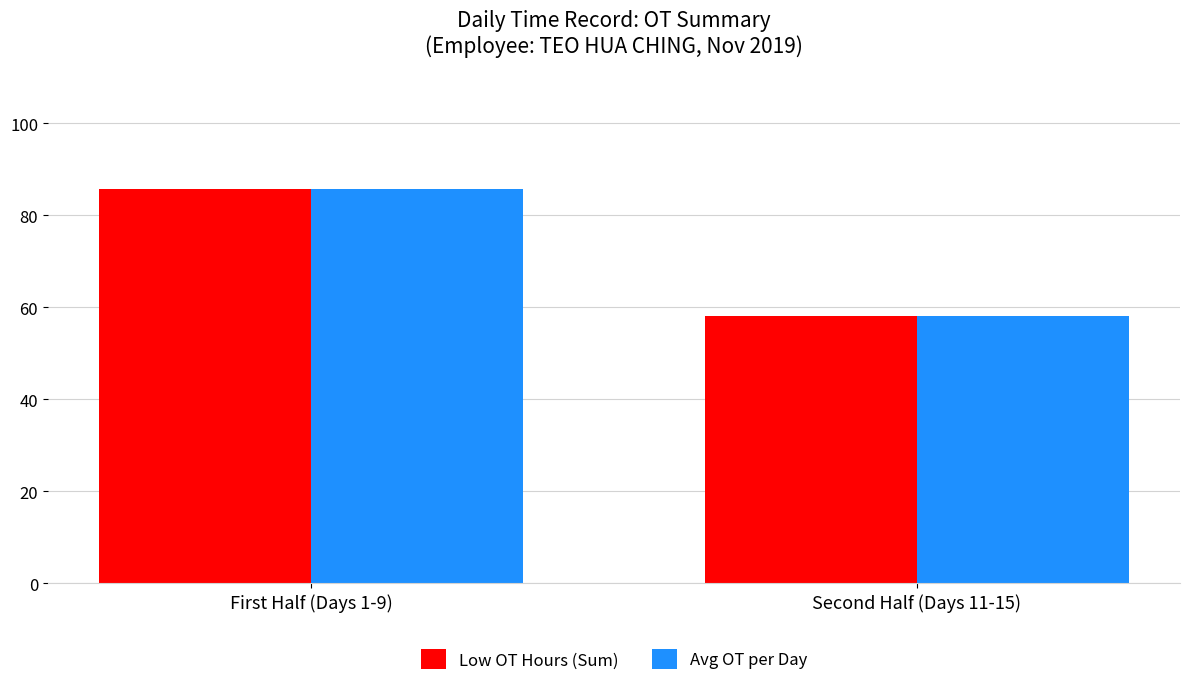

Rank the categories by Avg OT per Day value from highest to lowest.

First Half (Days 1-9), Second Half (Days 11-15)